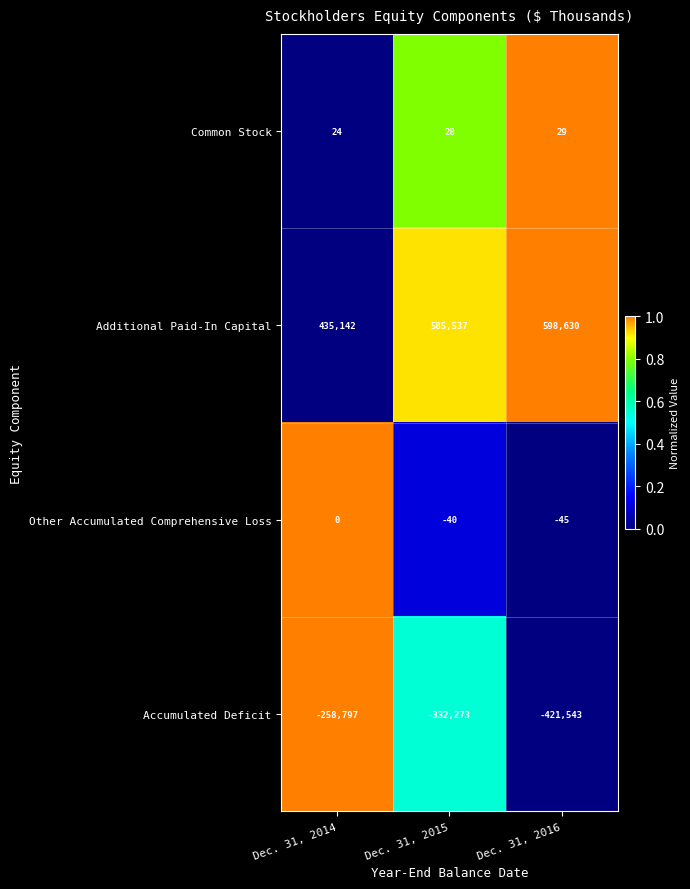

Reading left to right, transcribe all the data shown in this chart.

Common Stock: 24	28	29
Additional Paid-In Capital: 435142	585537	598630
Other Accumulated Comprehensive Loss: 0	-40	-45
Accumulated Deficit: -258797	-332273	-421543